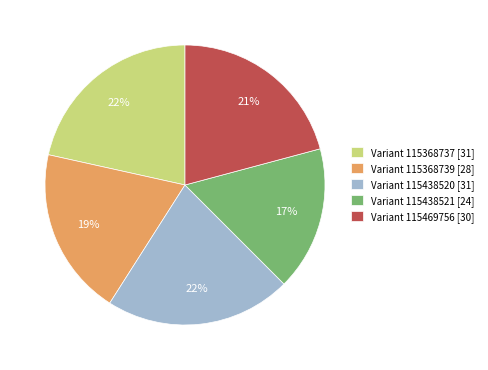

Between Variant 115438521 [24] and Variant 115368739 [28], which is larger?

Variant 115368739 [28]